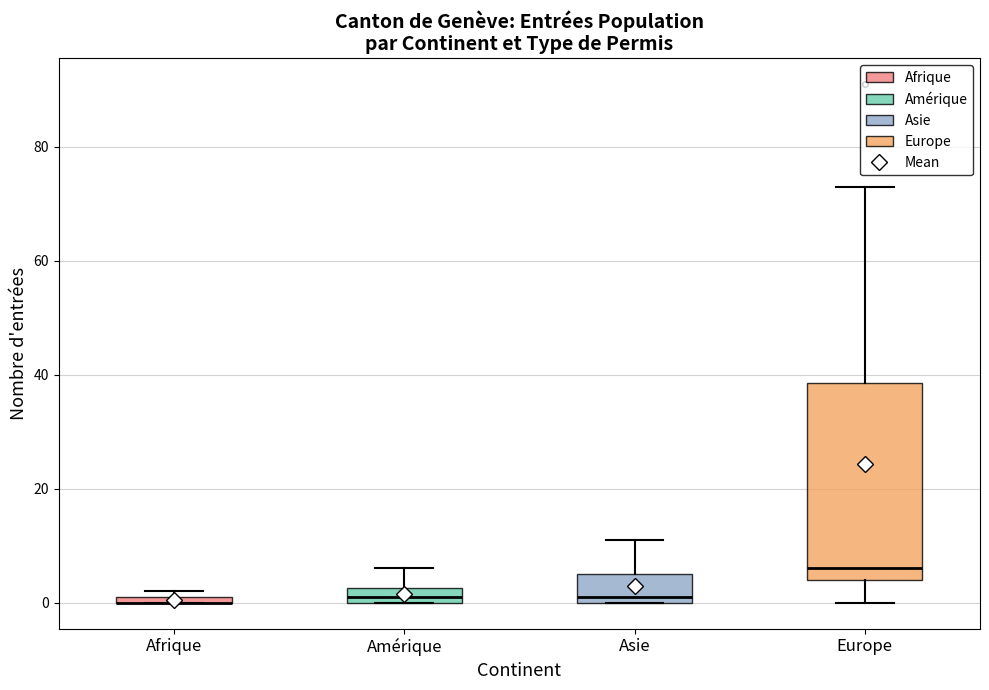

Where does the upper whisker of the box for Europe end on the y-axis? The values are not printed on the chart, so give them approximately, as read against the axis.

74